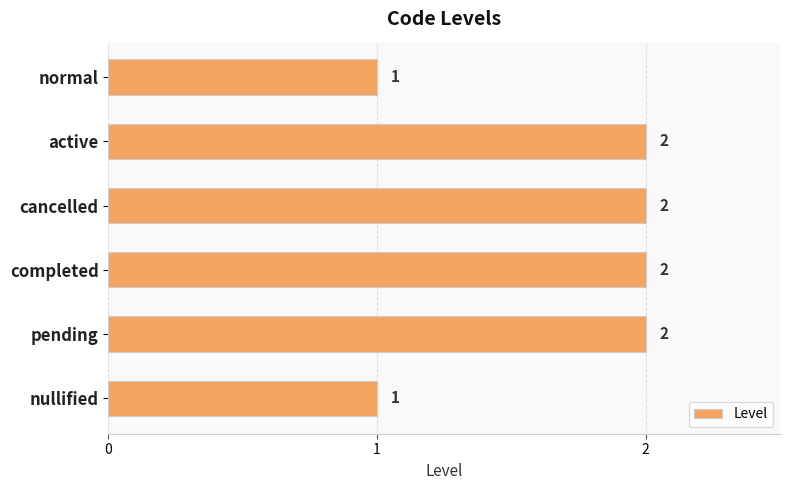

What is the maximum value shown in the chart?

2